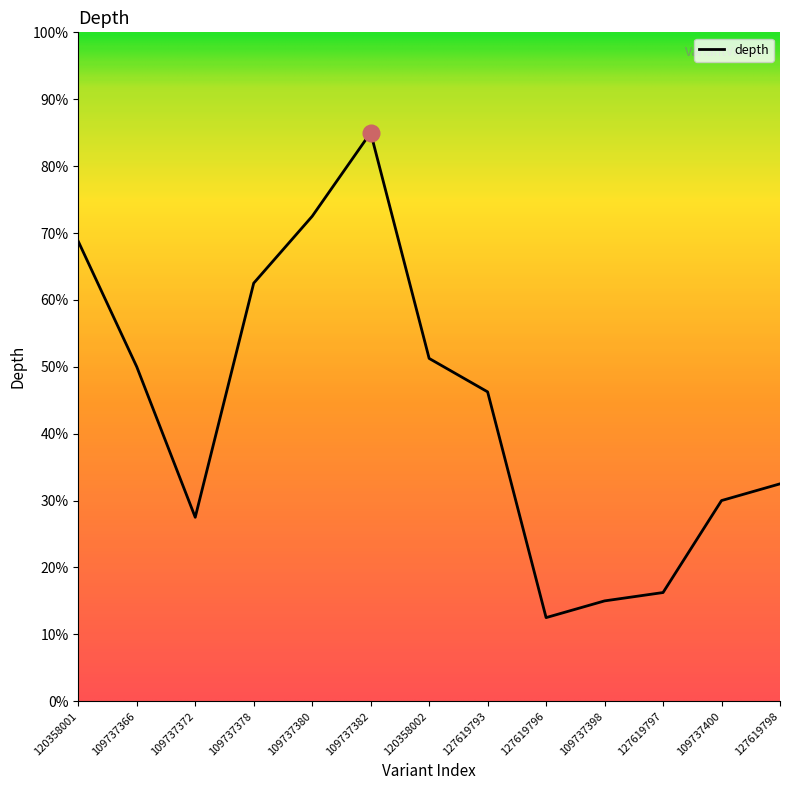

What is the difference between the maximum and minimum values?

72.5